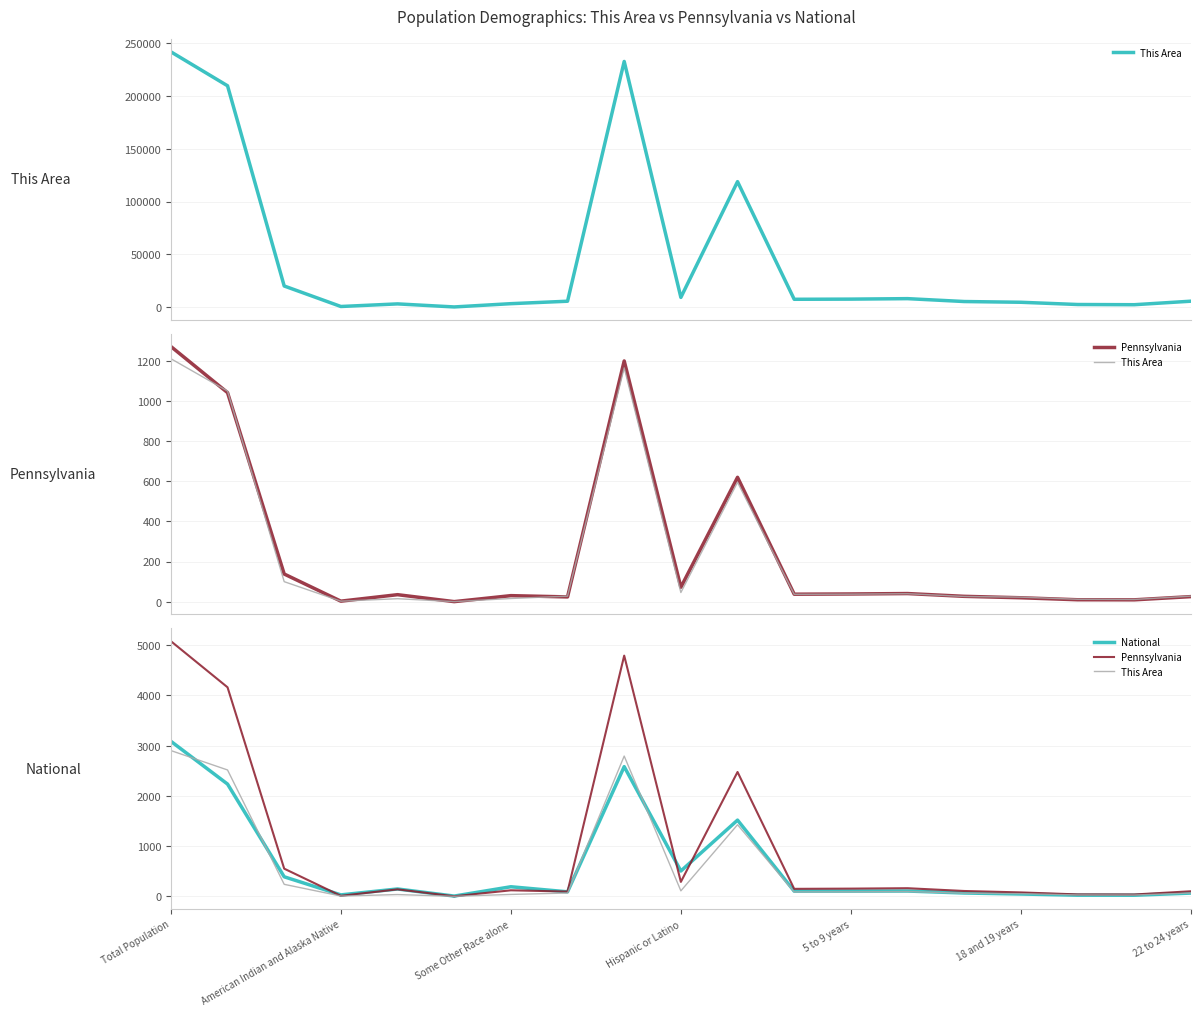

What is the difference between the second highest and second lowest values in the This Area series?

2787.1